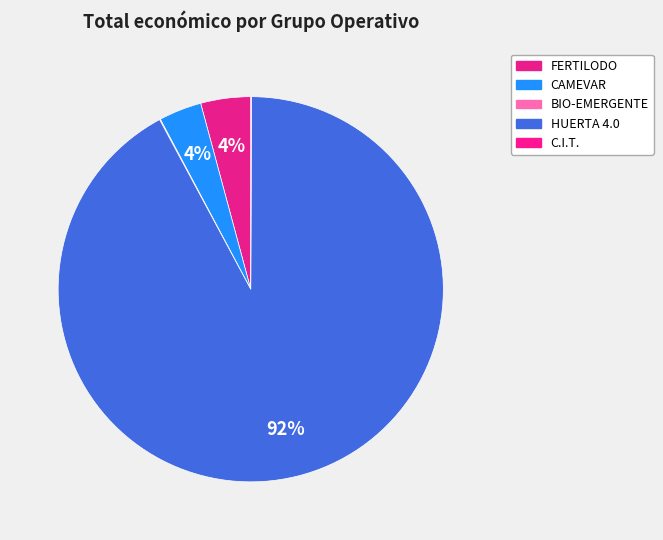

Do BIO-EMERGENTE and C.I.T. together represent more than half of the pie?

No